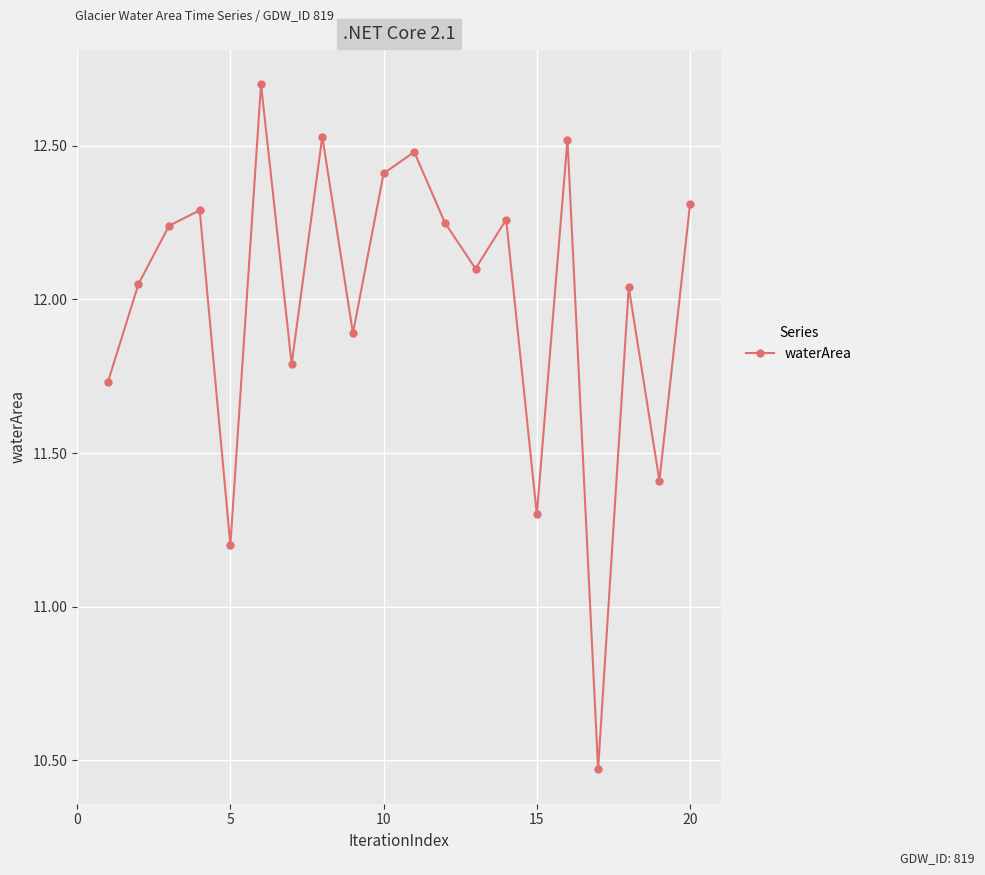

What is the maximum value shown in the chart?

12.7